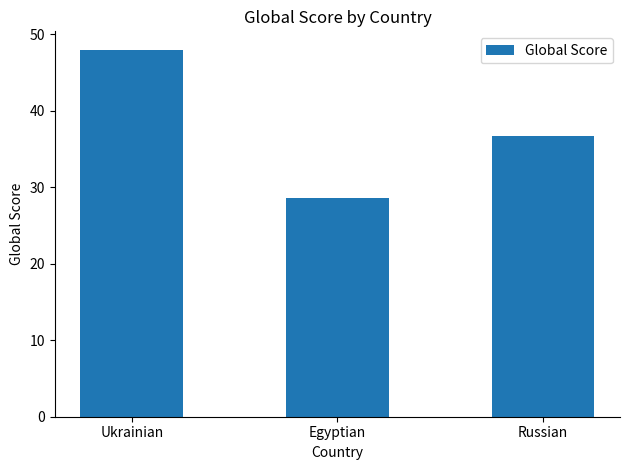

What is the average value?

37.8